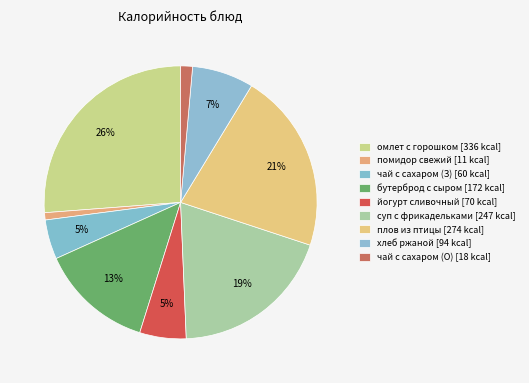

Which category has the biggest portion of the pie?

омлет натуральный с зеленым горошком